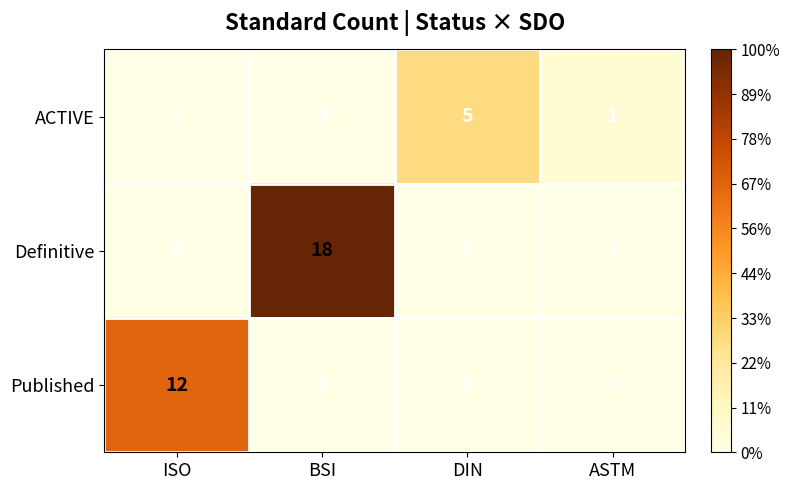

What is the sum of all Published values?

12